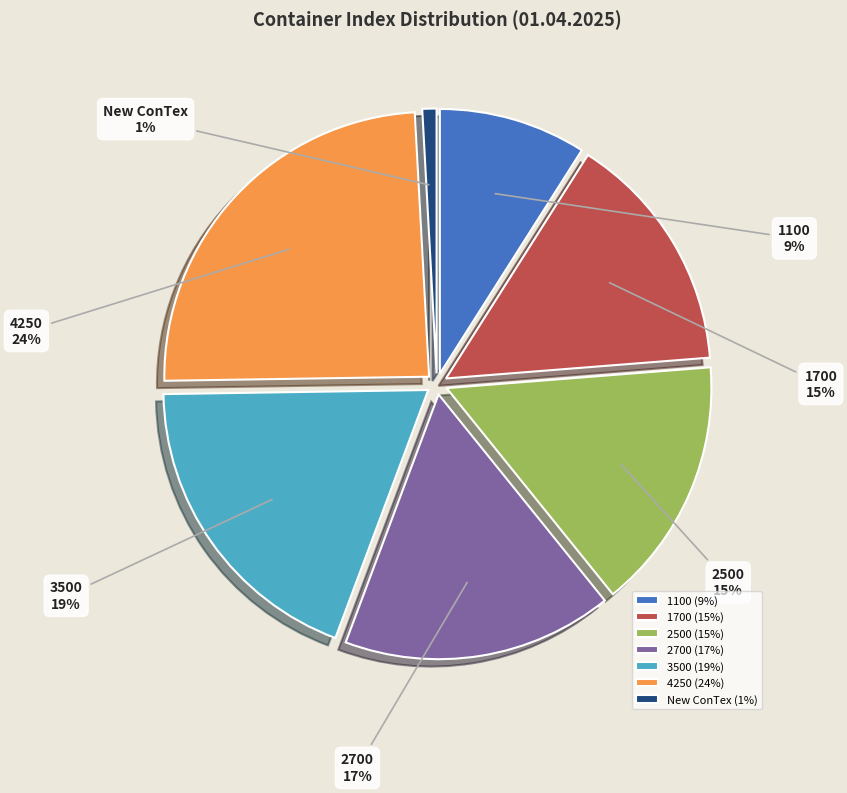

To the nearest percent, what percentage of the pie is 3500?

19%